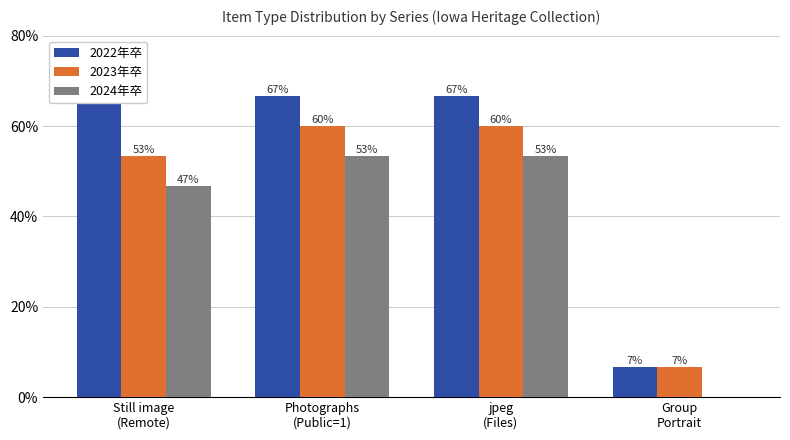

What is the total value across all series at Photographs
(Public=1)?

180.0